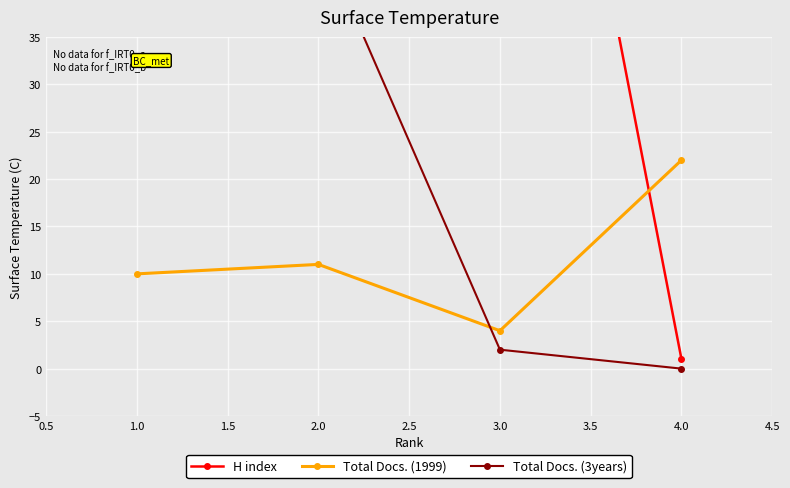

True or false: H index and Total Docs. (3years) cross at least once.

False